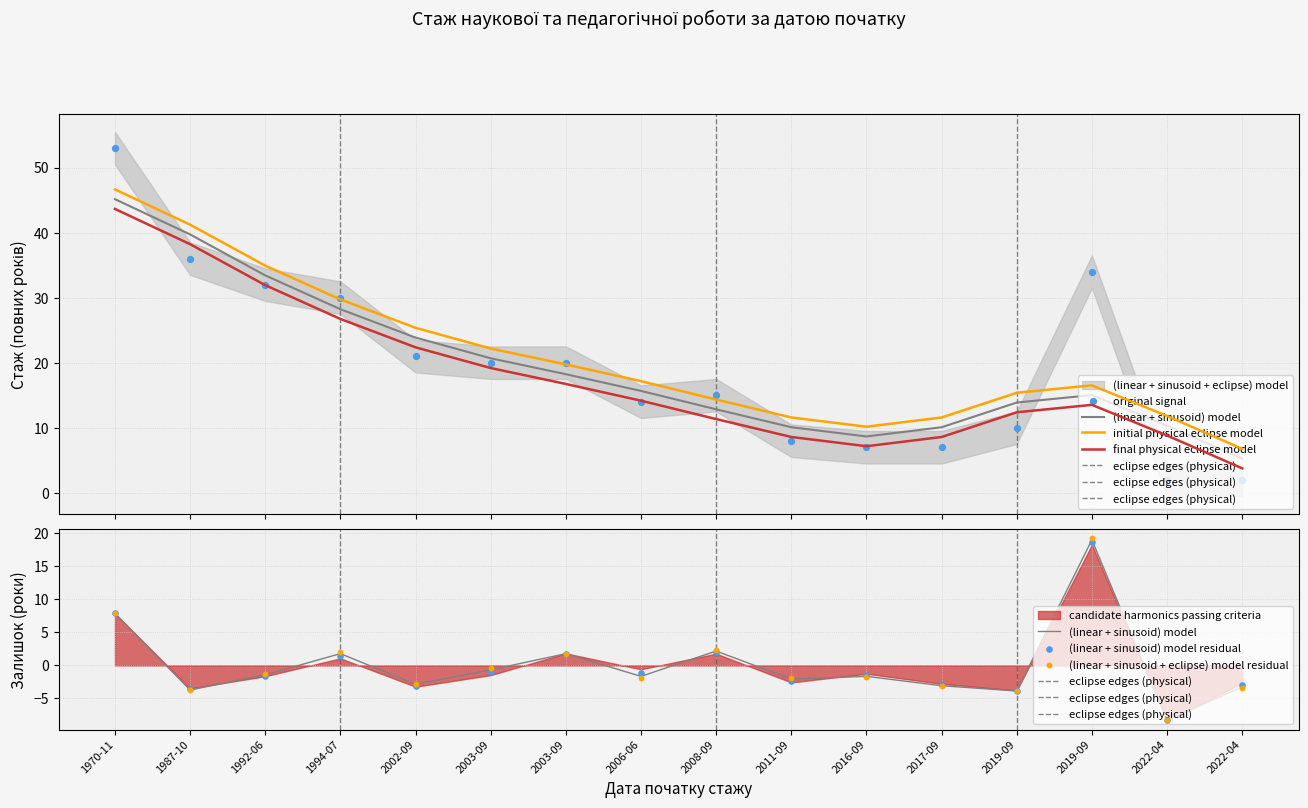

What is the ratio of the value at 2003-09-01 to the value at 2017-09-01?

2.9